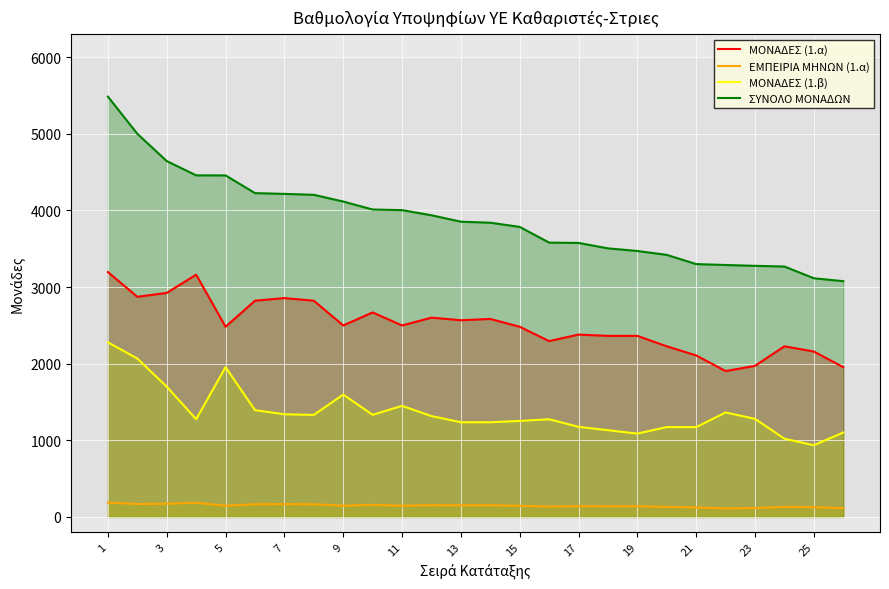

The ΕΜΠΕΙΡΙΑ ΜΗΝΩΝ (1.α) series shows 188 at 1. True or false?

True